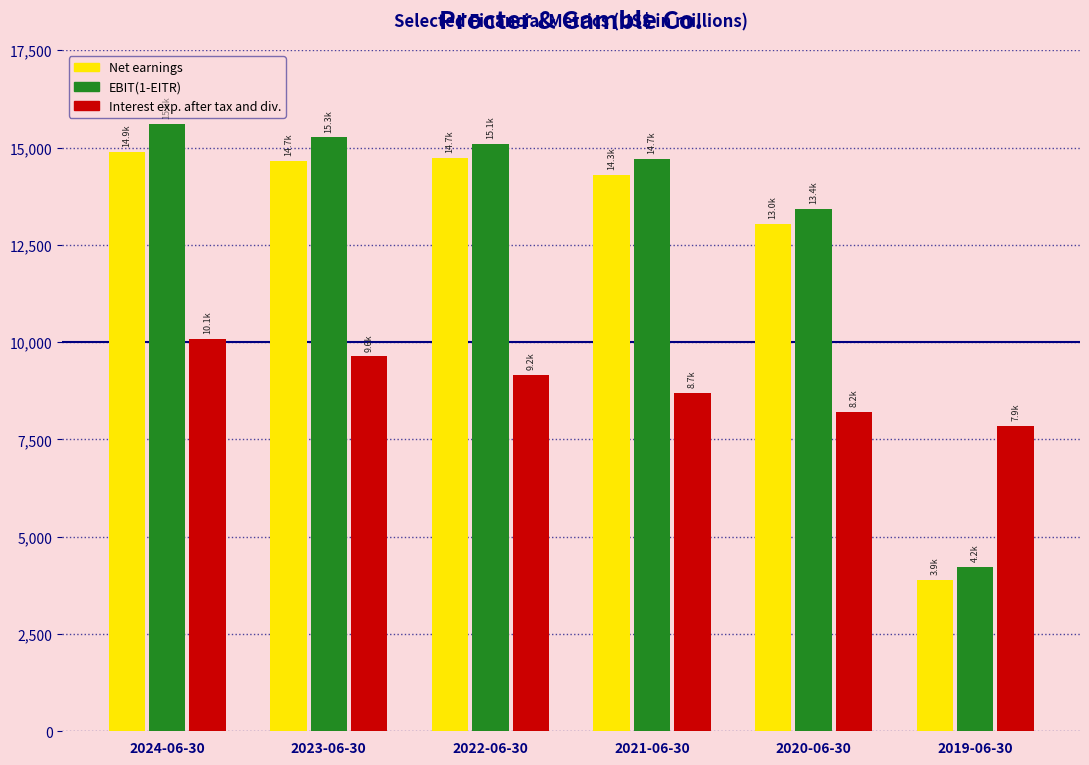

Reading left to right, list all the values displayed in this chart.

Net earnings: 14879	14653	14742	14306	13027	3897
EBIT(1-EITR): 15617	15260	15103	14715	13412	4229
Interest exp. after tax and div.: 10075	9631	9156	8700	8199	7851